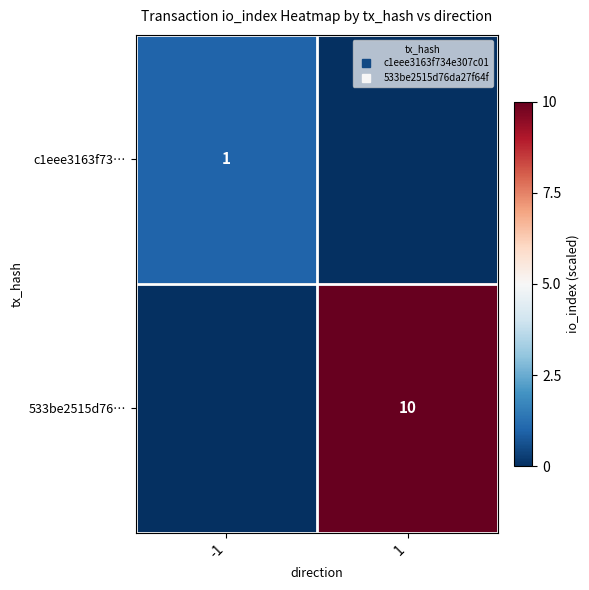

Rank the series by their maximum value, from lowest to highest.

c1eee3163f73…, 533be2515d76…